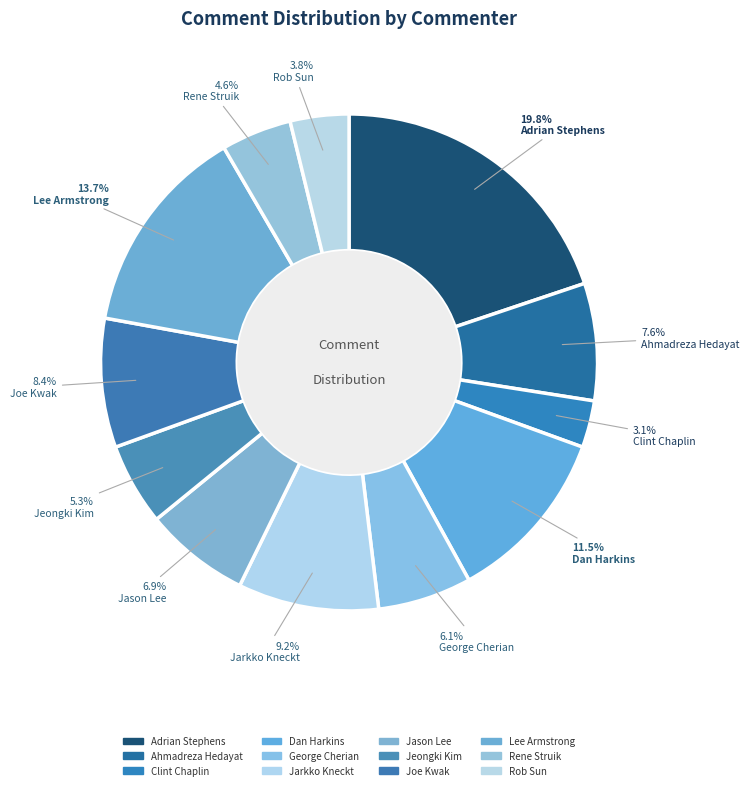

Count the number of slices in the pie.

12